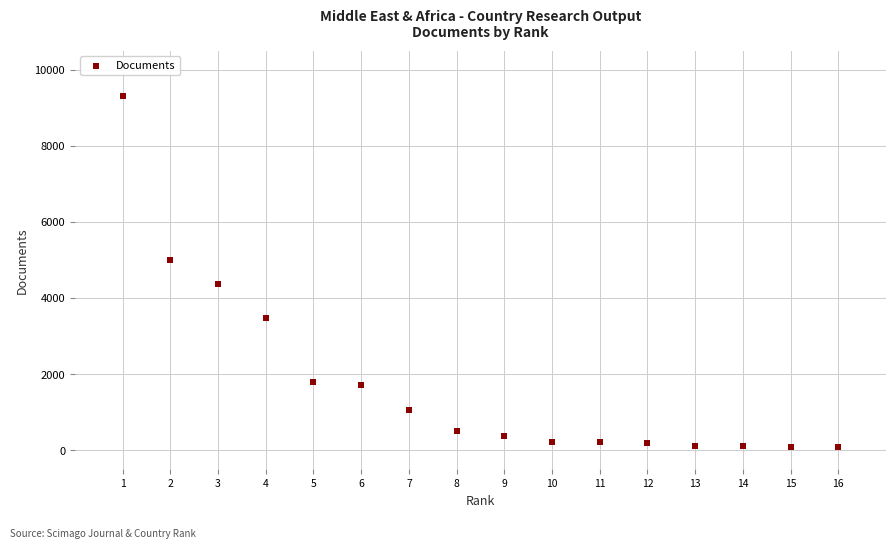

What is the range of X values (max minus min)?

15